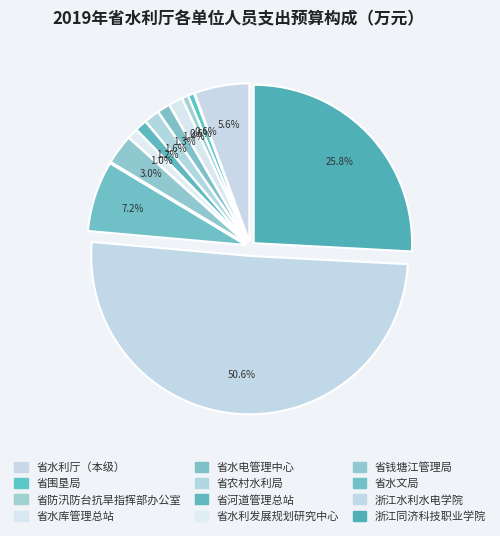

Rank the categories by value from highest to lowest.

浙江水利水电学院, 浙江同济科技职业学院, 省水文局, 省水利厅（本级）, 省钱塘江管理局, 省农村水利局, 省水库管理总站, 省水电管理中心, 省河道管理总站, 省水利发展规划研究中心, 省围垦局, 省防汛防台抗旱指挥部办公室